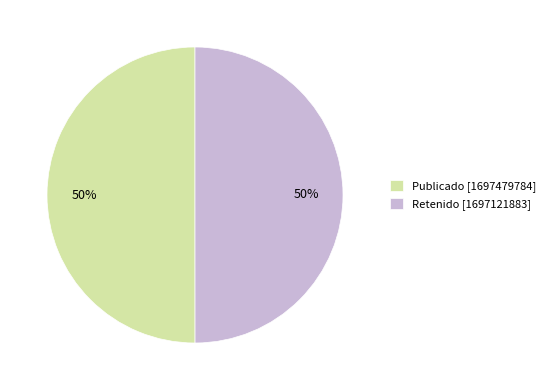

Combined, do Publicado [1697479784] and Retenido [1697121883] account for over 50%?

Yes